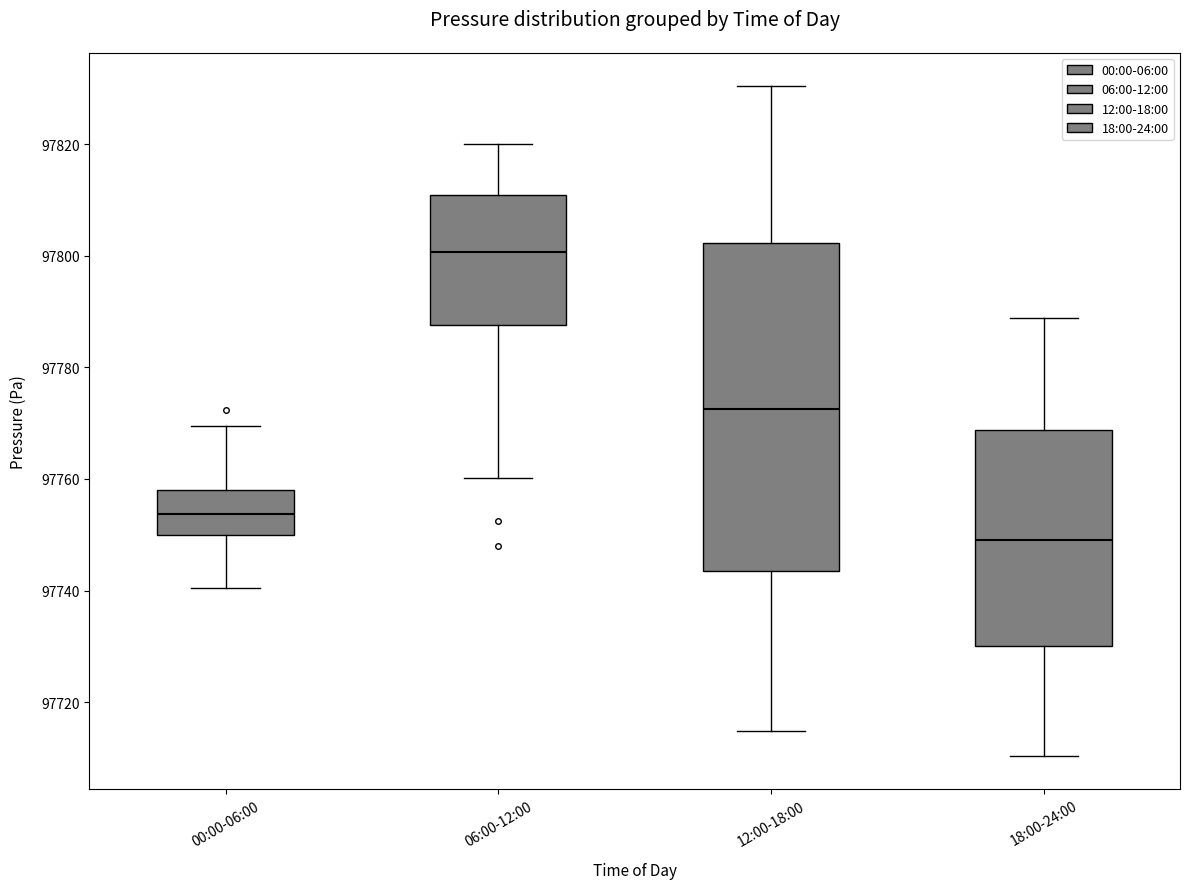

Reading left to right, read every box against the y-axis: the position of its median line, the range the box covers, and the ends of its whiskers. The values are not printed on the chart, so give them approximately, as read against the axis.

00:00-06:00: median 97754, box 97750 to 97758, whiskers 97740 to 97770
06:00-12:00: median 97800, box 97788 to 97810, whiskers 97760 to 97820
12:00-18:00: median 97772, box 97744 to 97802, whiskers 97714 to 97830
18:00-24:00: median 97750, box 97730 to 97768, whiskers 97710 to 97788